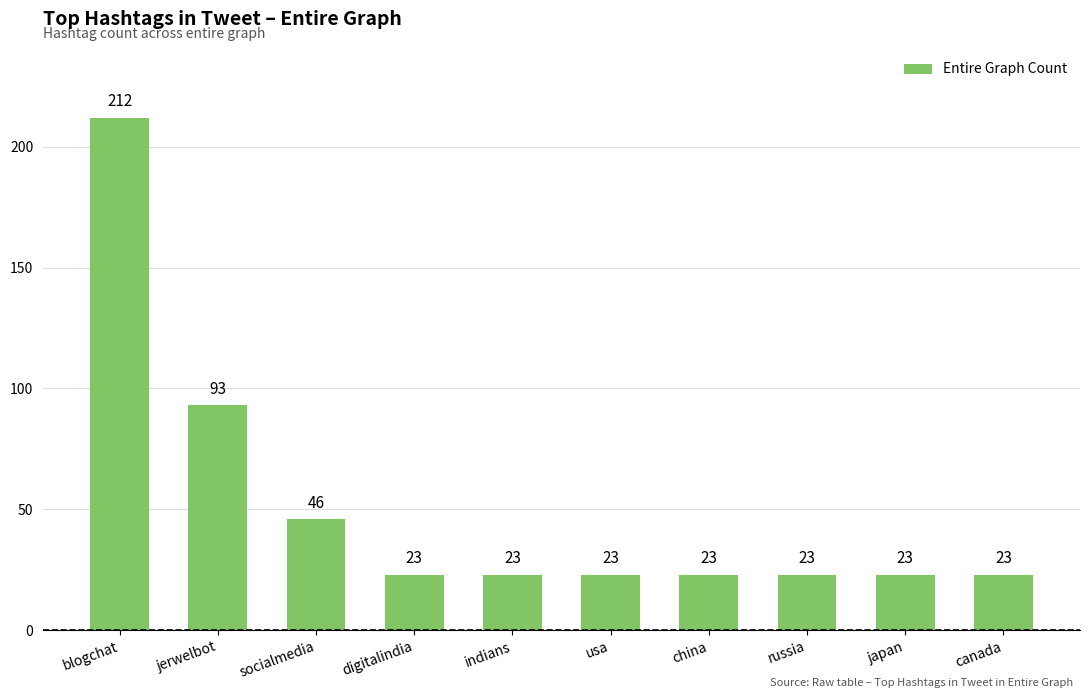

What is the sum of all values?

512